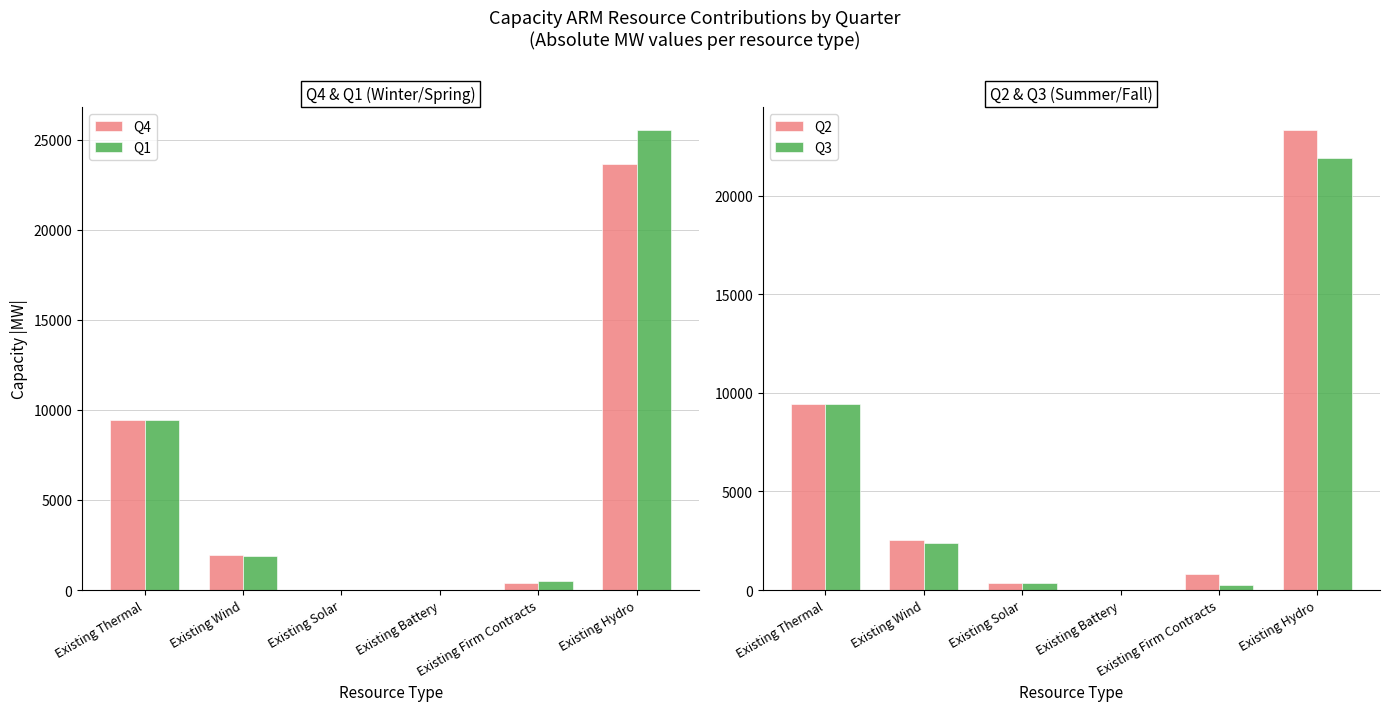

Reading right to left, list all the values displayed in this chart.

Q4: 23638.0	383.5	5.0	0.0	1969.7	9431.3
Q1: 25537.0	483.0	5.0	0.0	1896.7	9431.3
Q2: 23325.0	793.3	5.0	351.0	2553.2	9431.3
Q3: 21918.0	232.6	5.0	373.0	2407.3	9431.3